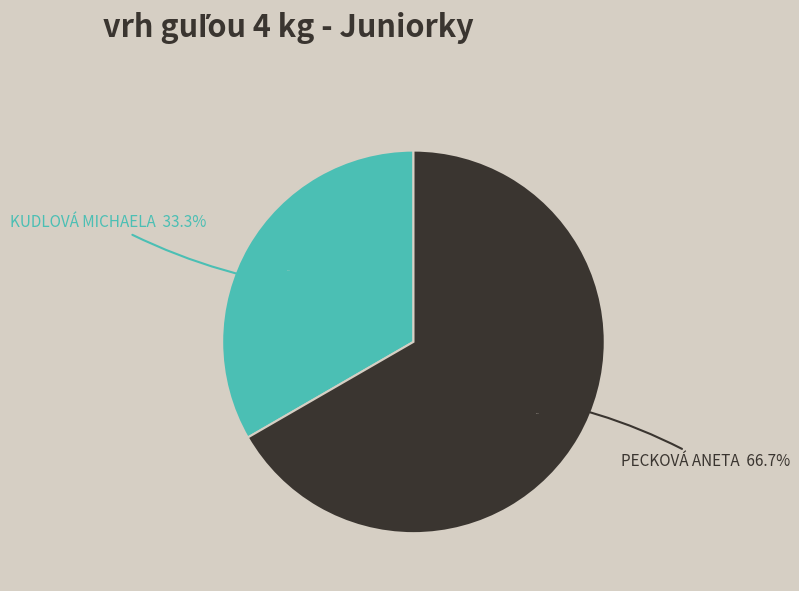

Combined, what portion of the pie is Kudlová Michaela and Pecková Aneta?

100.0%